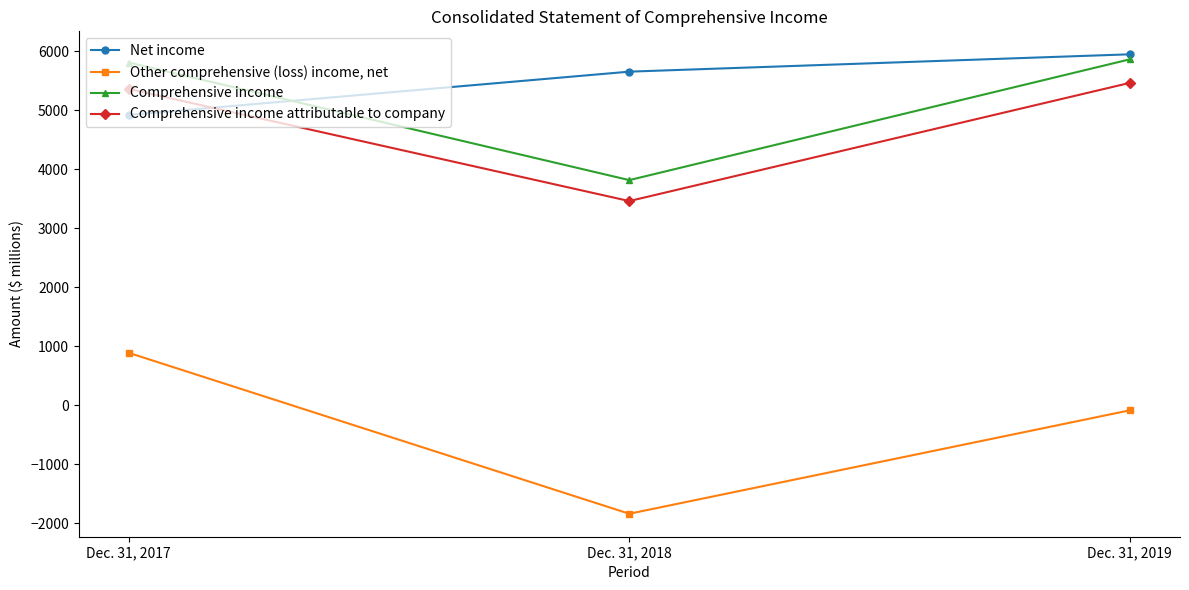

Reading left to right, what are all the values shown in this chart?

Net income: 4920	5654	5948
Other comprehensive (loss) income, net: 889	-1838	-85
Comprehensive income: 5809	3816	5863
Comprehensive income attributable to company: 5361	3461	5464